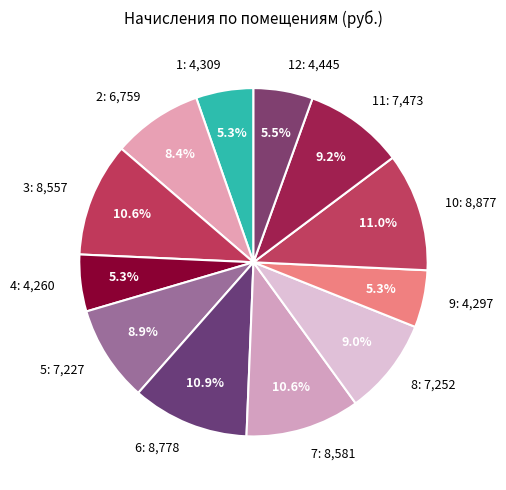

How much of the chart is everything except 6: 8,778?

89.1%